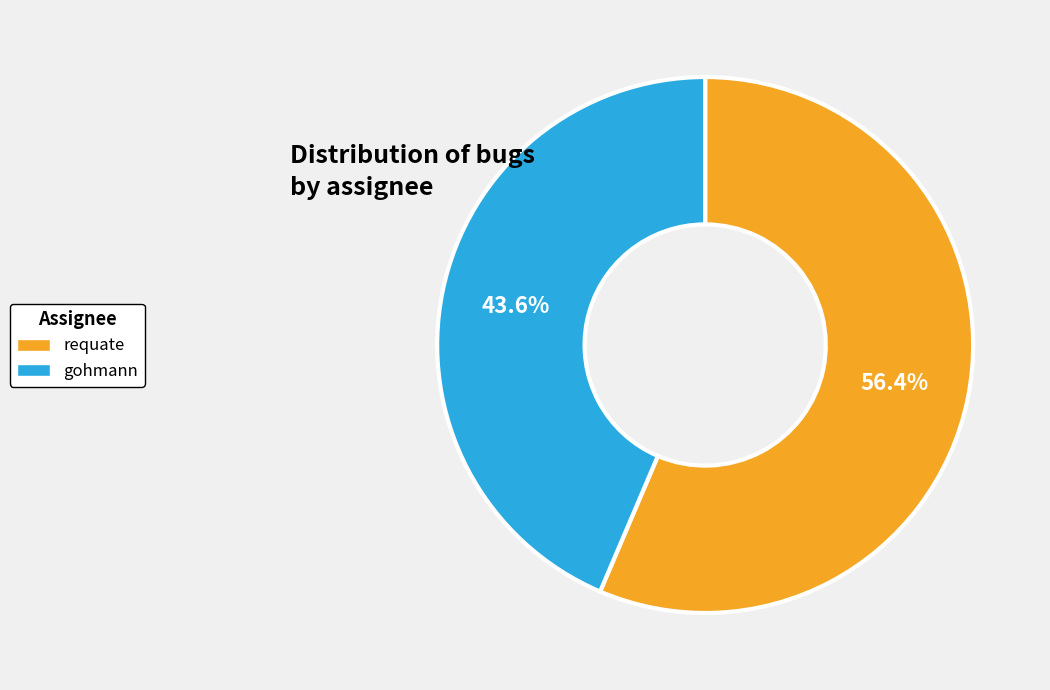

To the nearest percent, what portion does requate represent?

56%